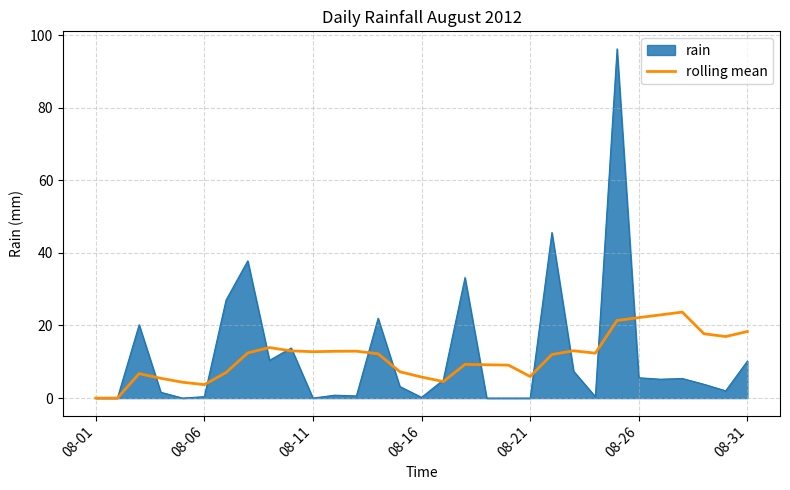

Rank the series by their maximum value, from highest to lowest.

rain, rolling mean